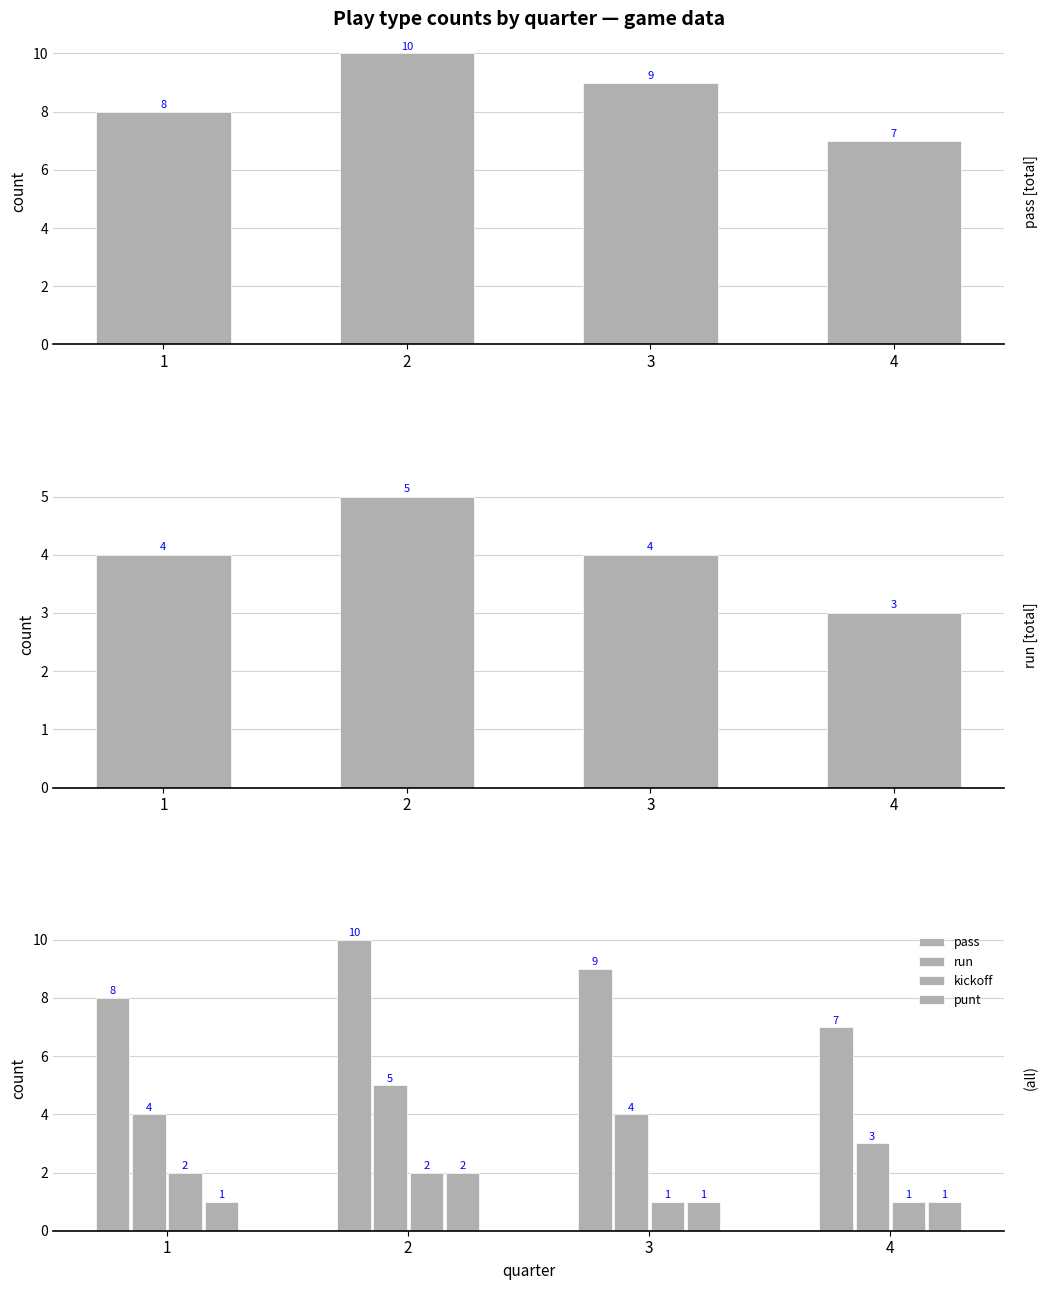

Which series changed the most between 1 and 4?

pass